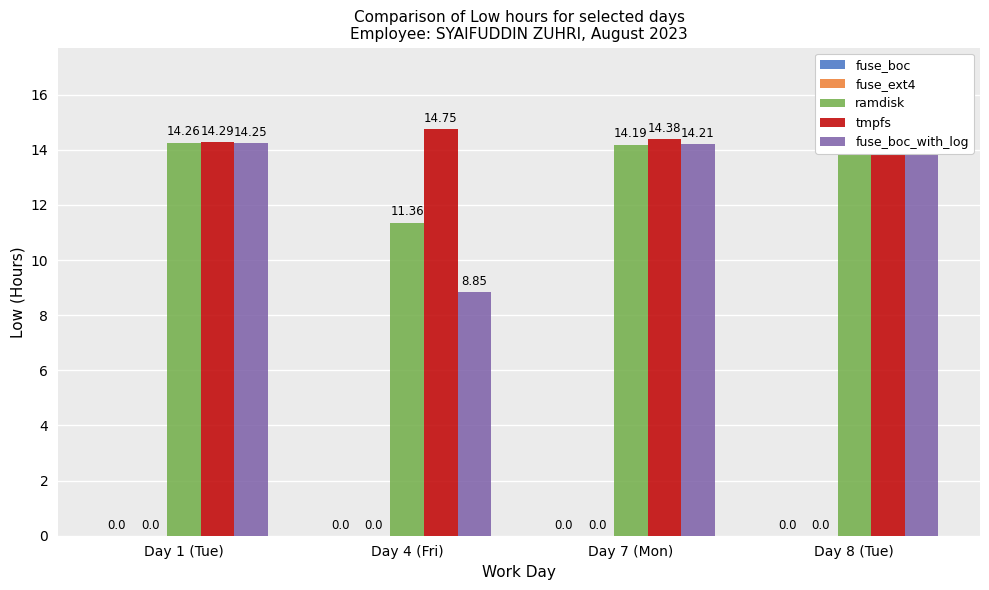

Which series changed the most between Day 1 (Tue) and Day 7 (Mon)?

tmpfs